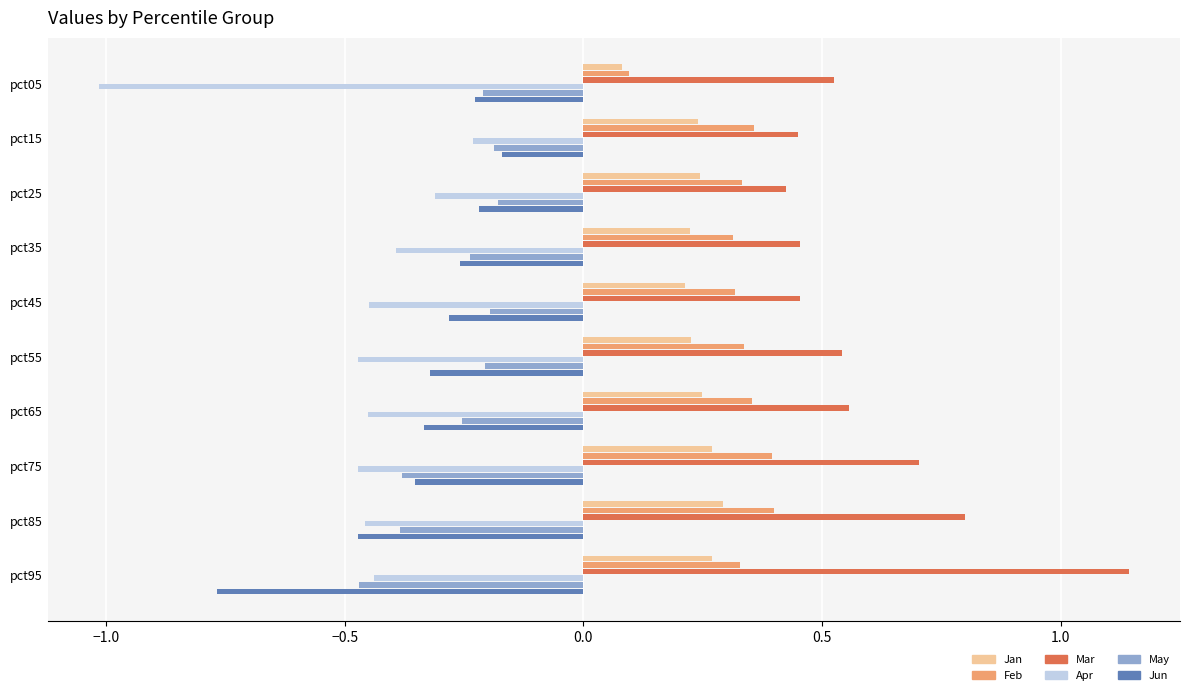

What is the difference between the maximum and second lowest values in the Feb series?

0.1